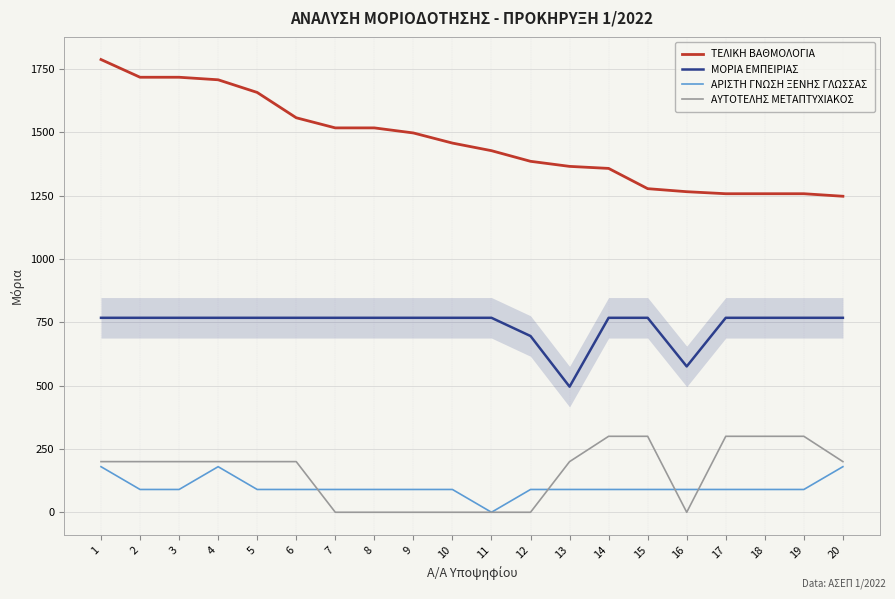

True or false: ΜΟΡΙΑ ΕΜΠΕΙΡΙΑΣ and ΑΡΙΣΤΗ ΓΝΩΣΗ ΞΕΝΗΣ ΓΛΩΣΣΑΣ cross at least once.

False